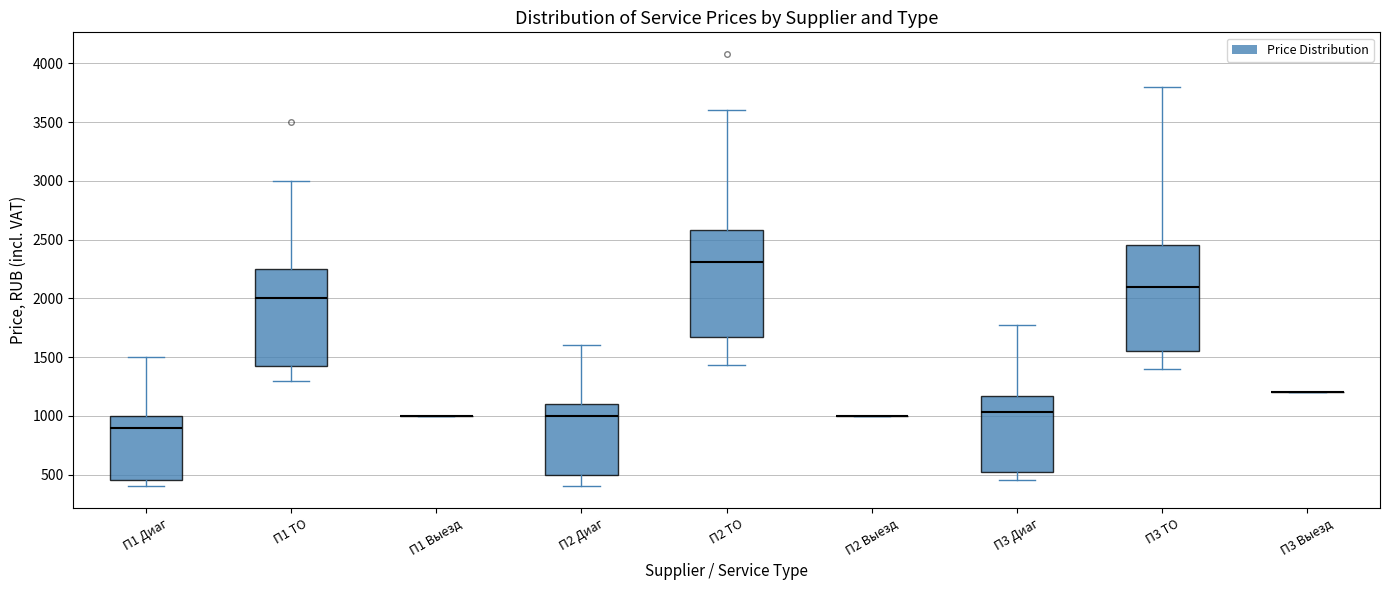

Reading left to right, read every box against the y-axis: the position of its median line, the range the box covers, and the ends of its whiskers. The values are not printed on the chart, so give them approximately, as read against the axis.

П1 Диаг: median 900, box 450 to 1000, whiskers 400 to 1500
П1 ТО: median 2000, box 1450 to 2250, whiskers 1300 to 3000
П1 Выезд: box collapsed to a line at 1000, whiskers 1000 to 1000
П2 Диаг: median 1000, box 500 to 1100, whiskers 400 to 1600
П2 ТО: median 2300, box 1650 to 2600, whiskers 1450 to 3600
П2 Выезд: box collapsed to a line at 1000, whiskers 1000 to 1000
П3 Диаг: median 1050, box 550 to 1150, whiskers 450 to 1750
П3 ТО: median 2100, box 1550 to 2450, whiskers 1400 to 3800
П3 Выезд: box collapsed to a line at 1200, whiskers 1200 to 1200